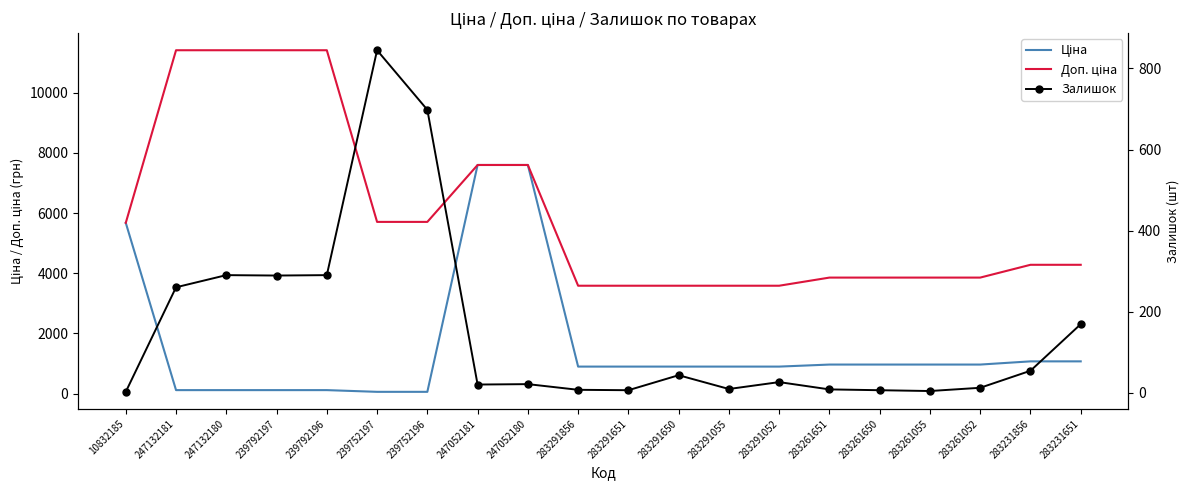

What is the average value of the Доп. ціна series?

5990.5